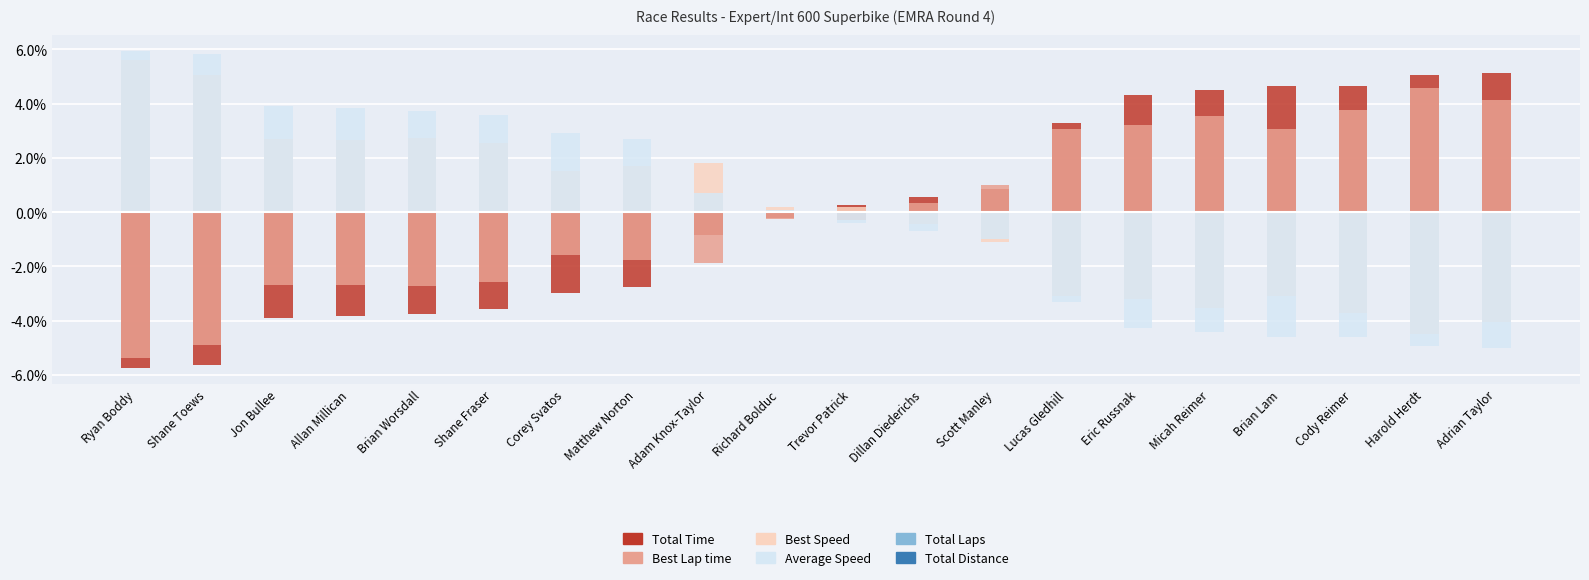

Are the bars horizontal?

No